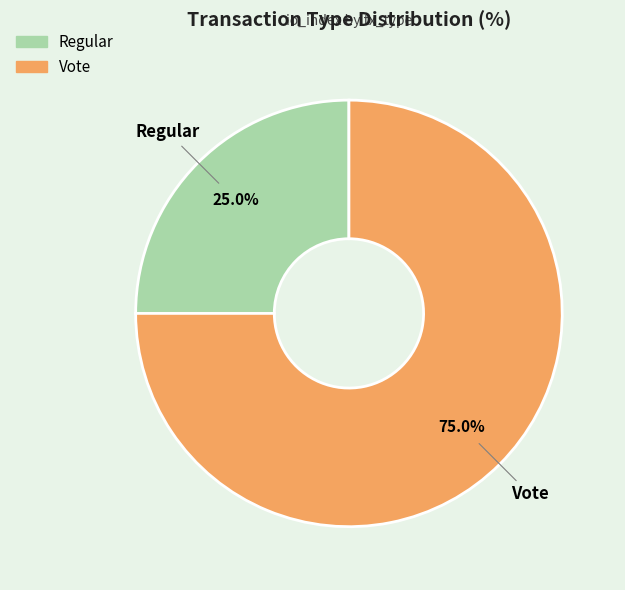

Which slice is the largest?

Vote